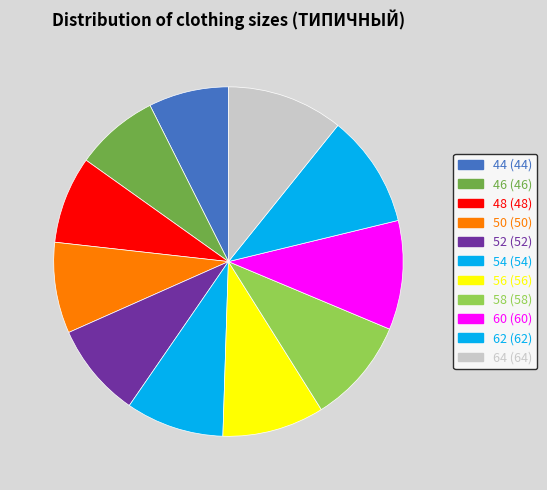

The 62 slice represents 10% of the pie. True or false?

True